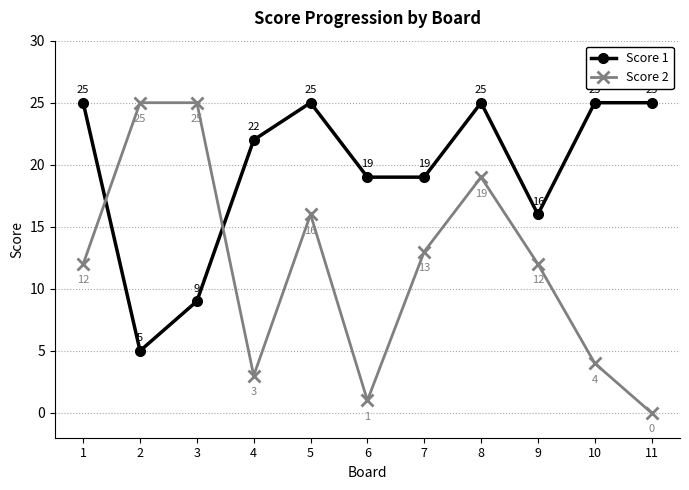

At which label does Score 1 first exceed 22?

1